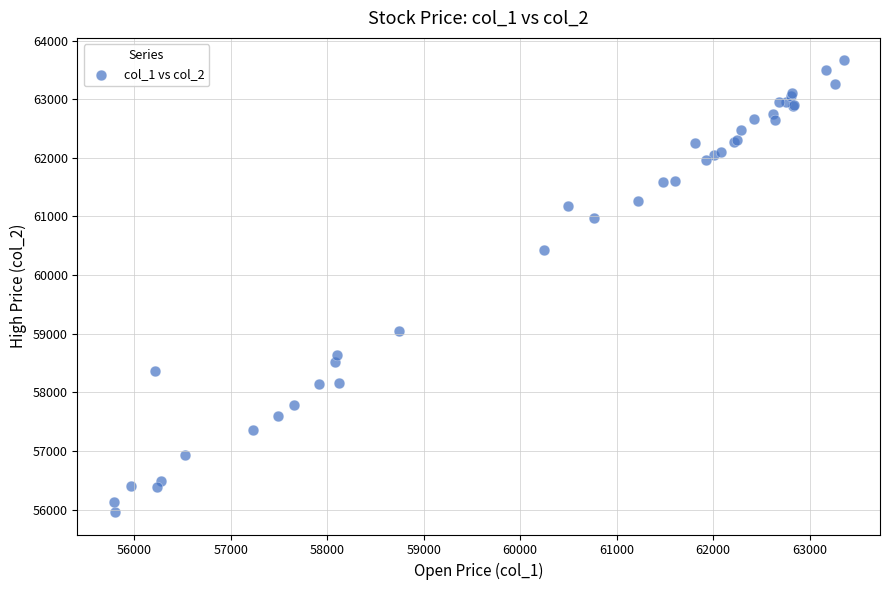

What Y value in the scatter plot is closest to 59810?

60430